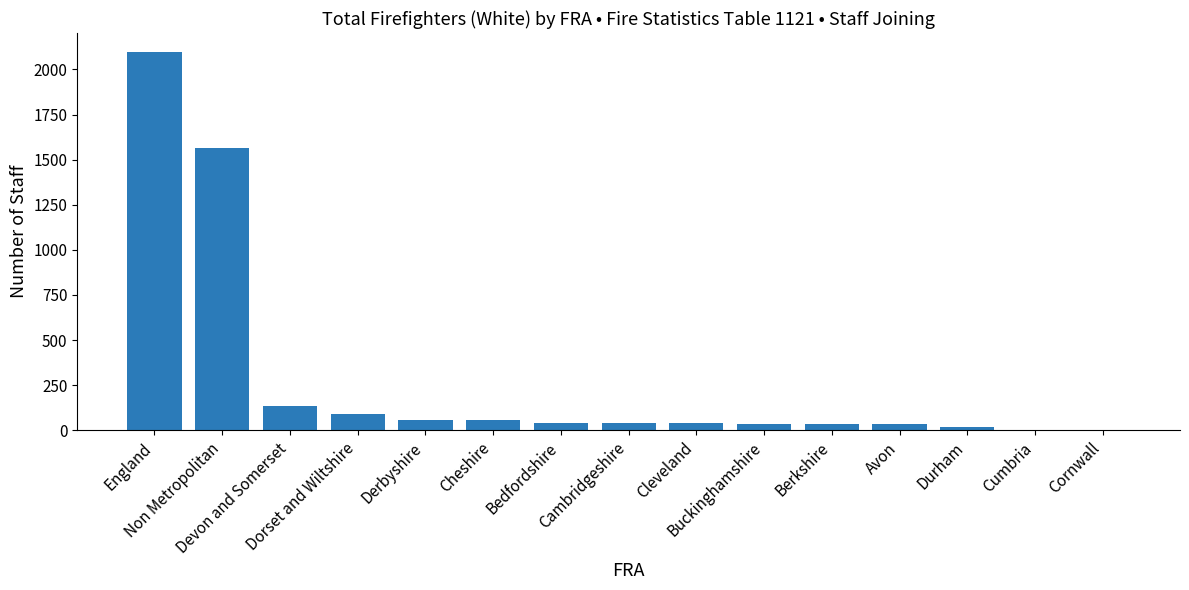

What is the greatest value displayed?

2097